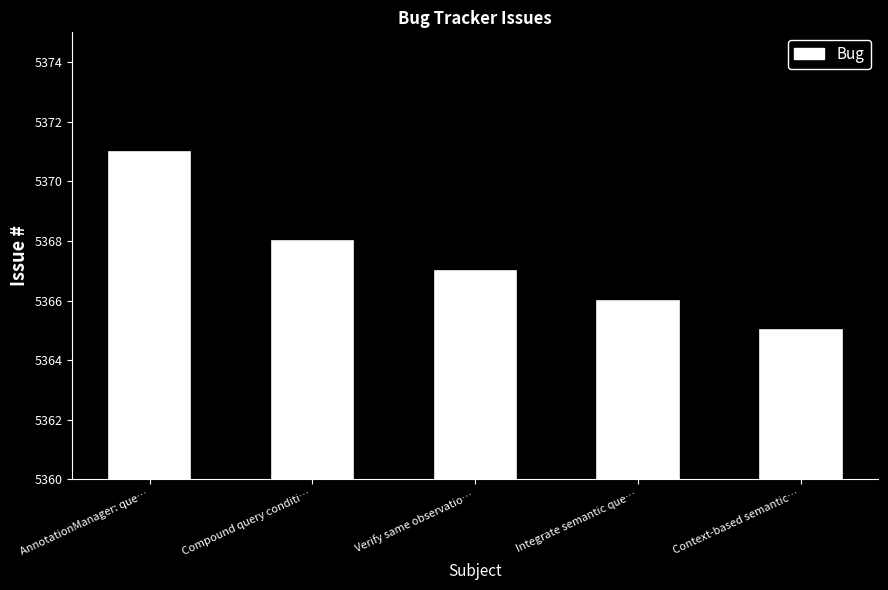

What is the difference between the maximum and minimum values?

6